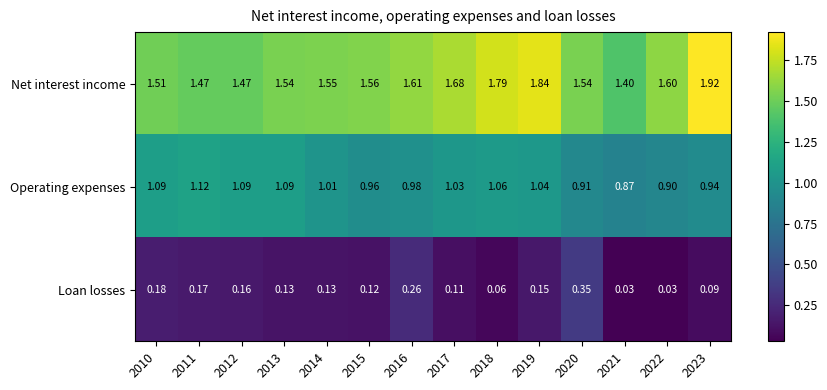

Rank the series at 2014 from highest to lowest value.

Net interest income, Operating expenses, Loan losses